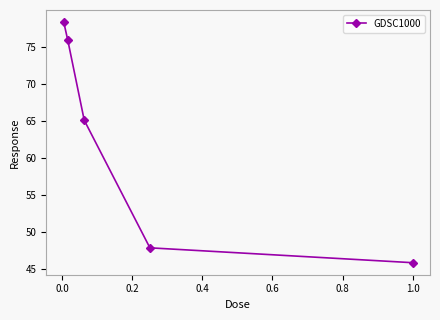

What is the value of the 2nd point from the left?

75.9